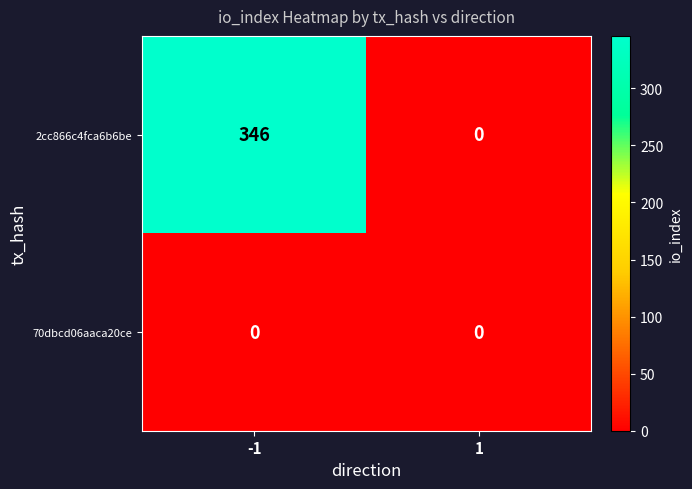

Which series has the widest spread of values?

2cc866c4fca6b6be